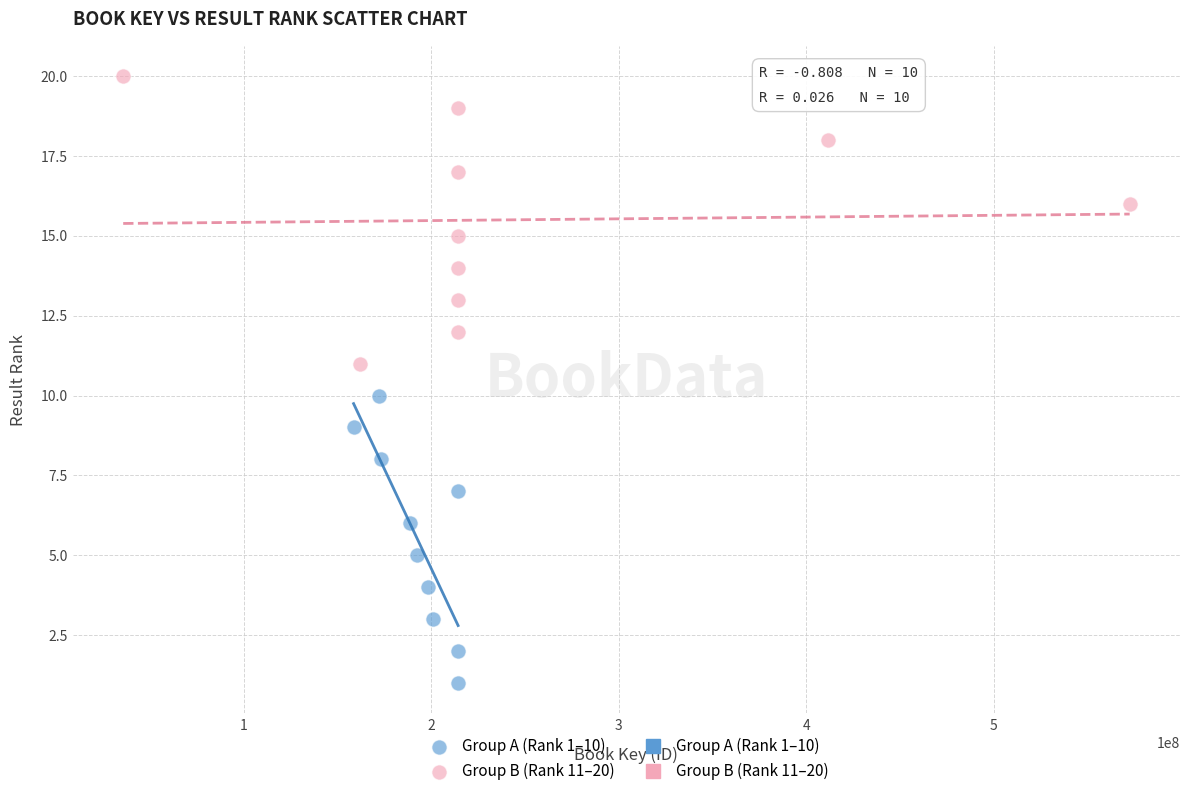

Which series contains the lowest Y value?

Group A (Rank 1–10)